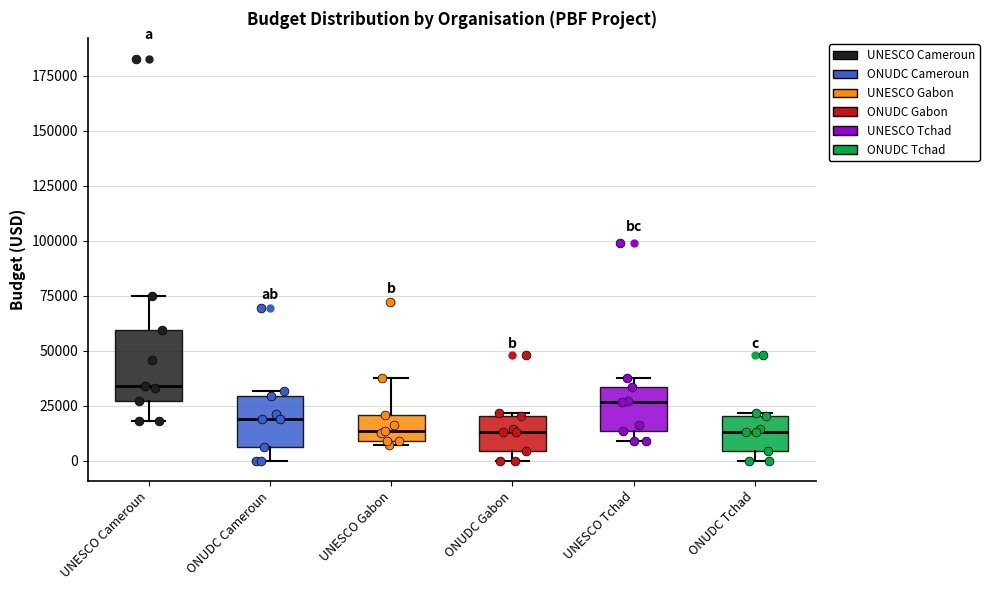

Where does the median line of the box for UNESCO Tchad sit on the y-axis? The values are not printed on the chart, so give them approximately, as read against the axis.

25000